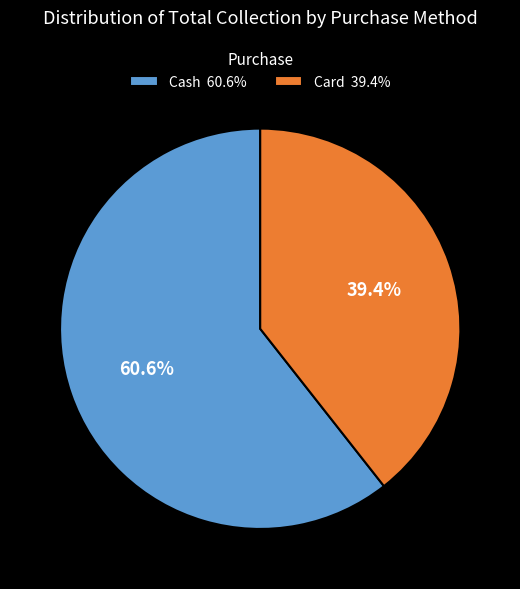

The Card slice represents 29% of the pie. True or false?

False